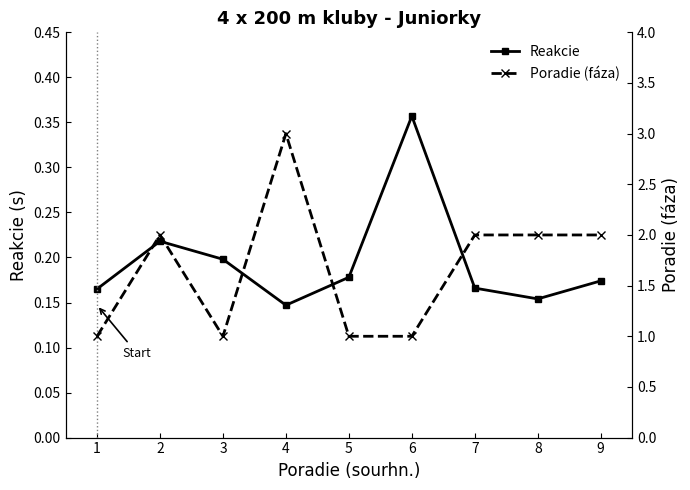

How many data points in Poradie (fáza) are above 2?

1